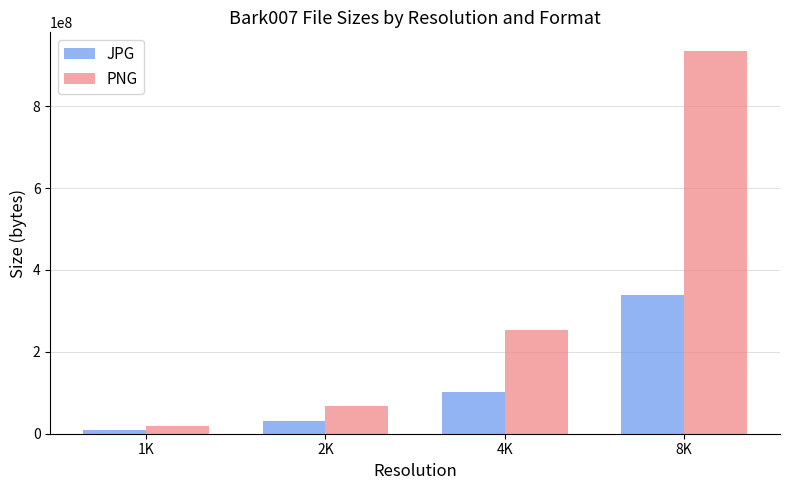

What is the difference between the JPG values at 8K and 4K?

238428864